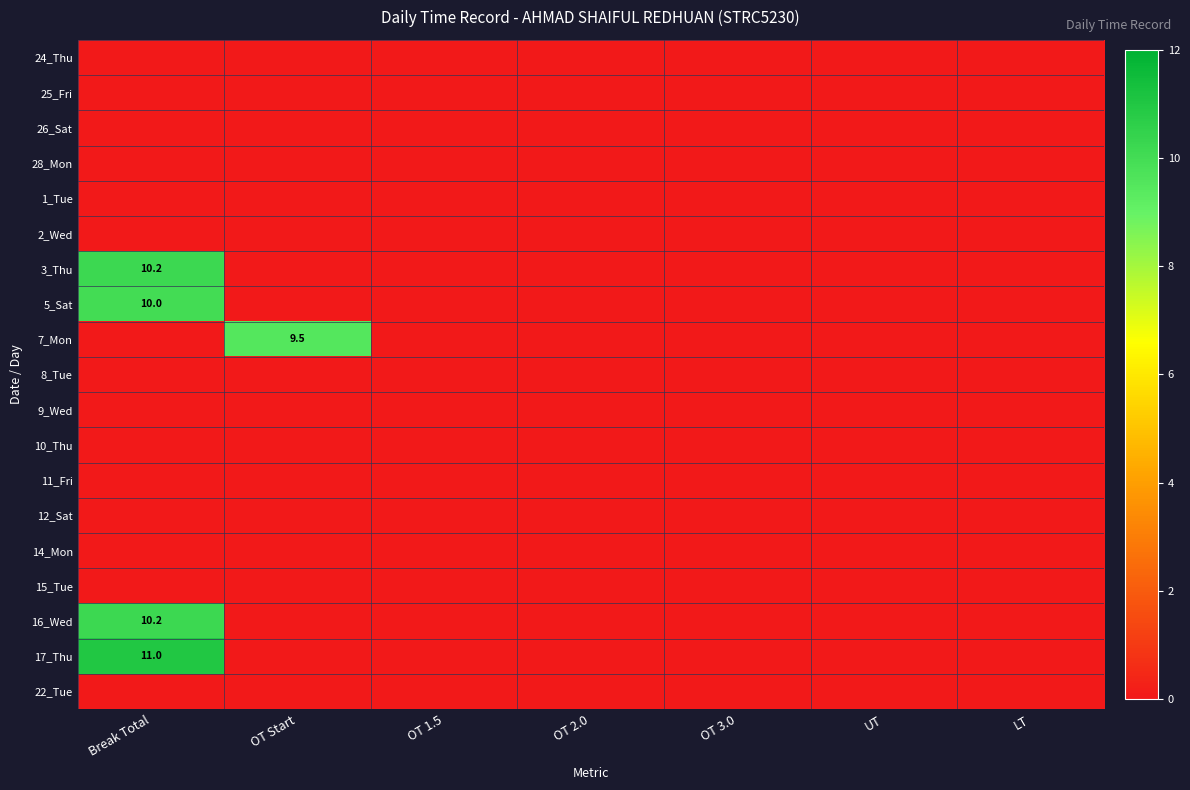

True or false: 7_Mon has a value of 3.1 at OT 1.5.

False